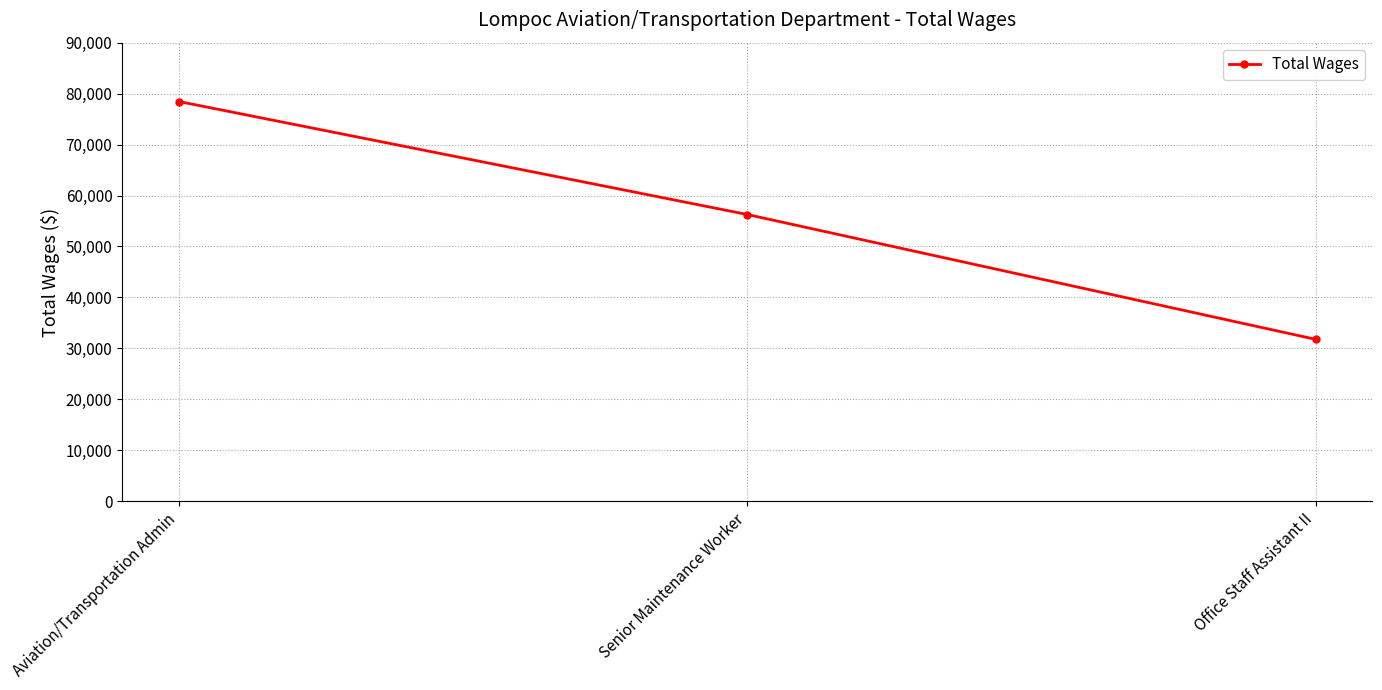

What is the label of the 2nd point from the left?

Senior Maintenance Worker